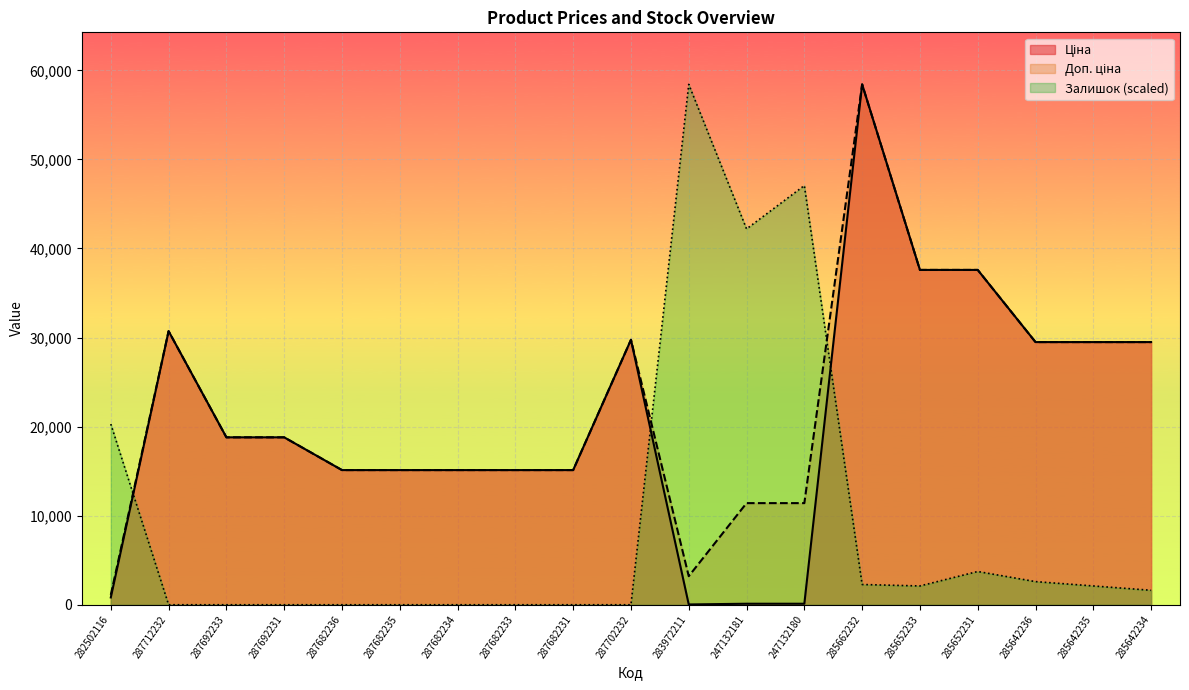

What is the total value across all series at 287682234?

30240.0